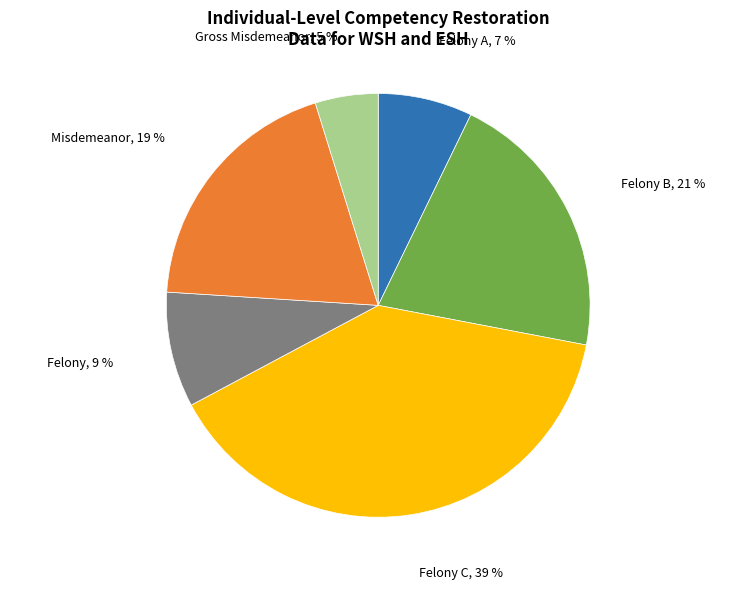

Does any single category account for the majority?

No